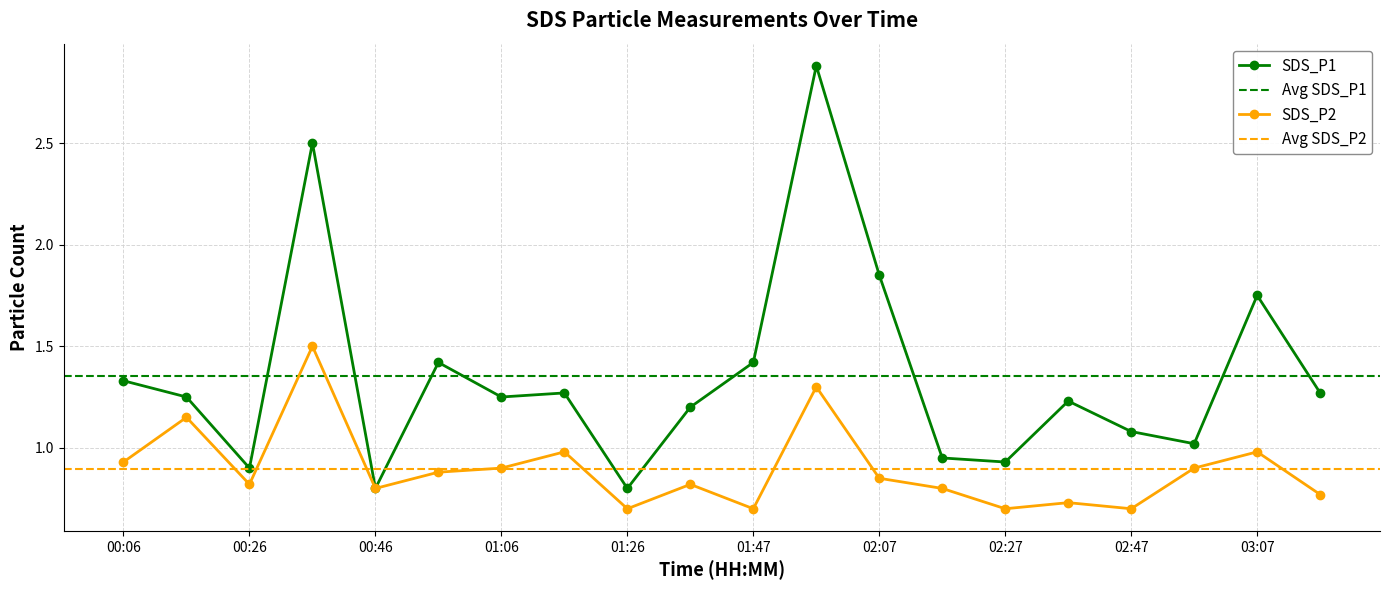

Rank the series by their maximum value, from highest to lowest.

SDS_P1, SDS_P2